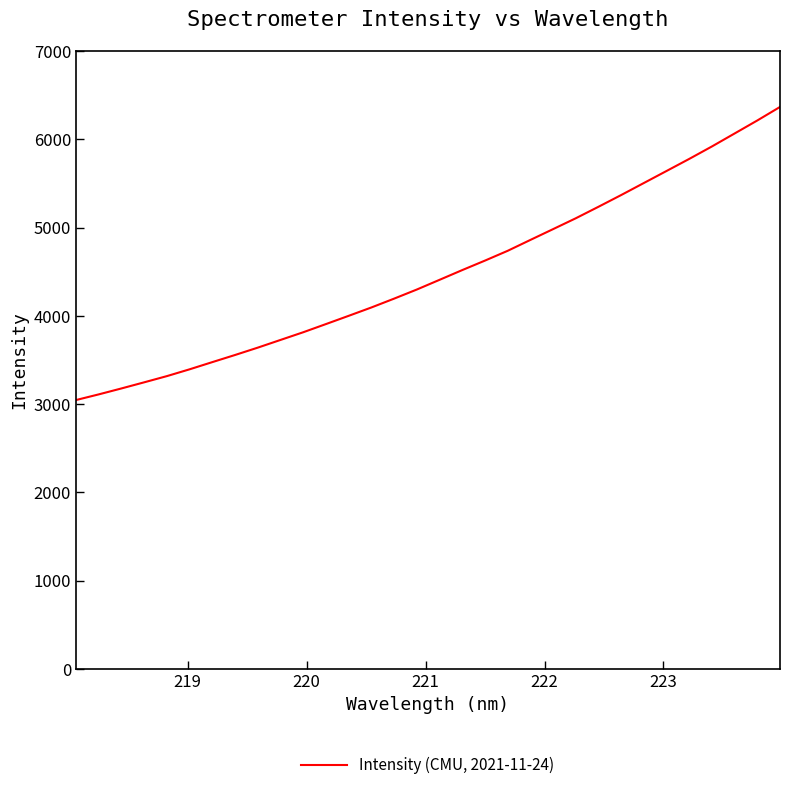

What is the greatest value displayed?

6367.3